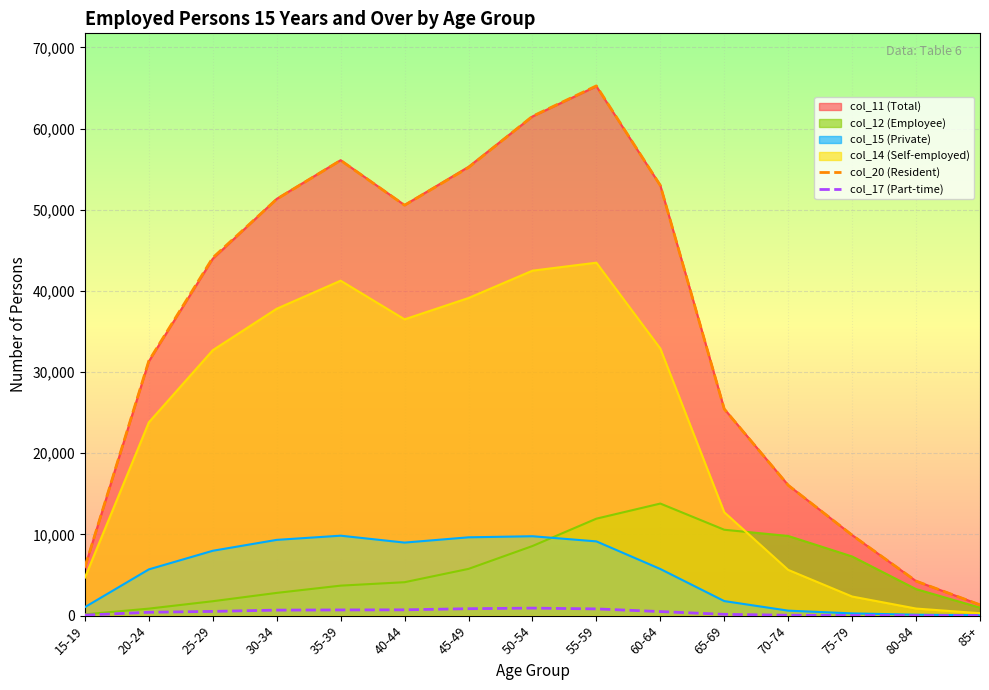

What is the minimum value for col_20 (Resident)?

1332